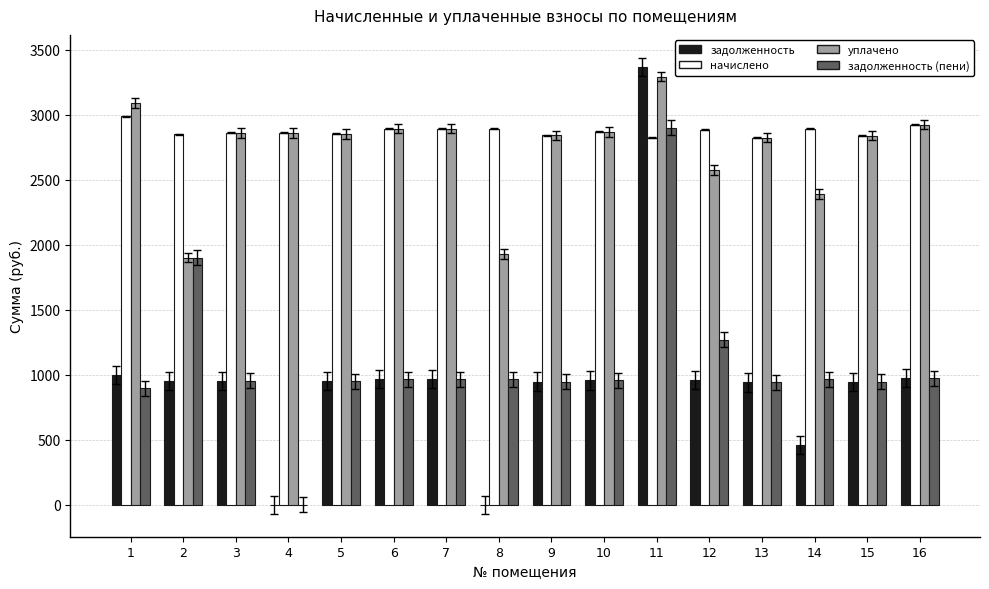

What is the sum of the начислено values at 7 and 6?

5788.6